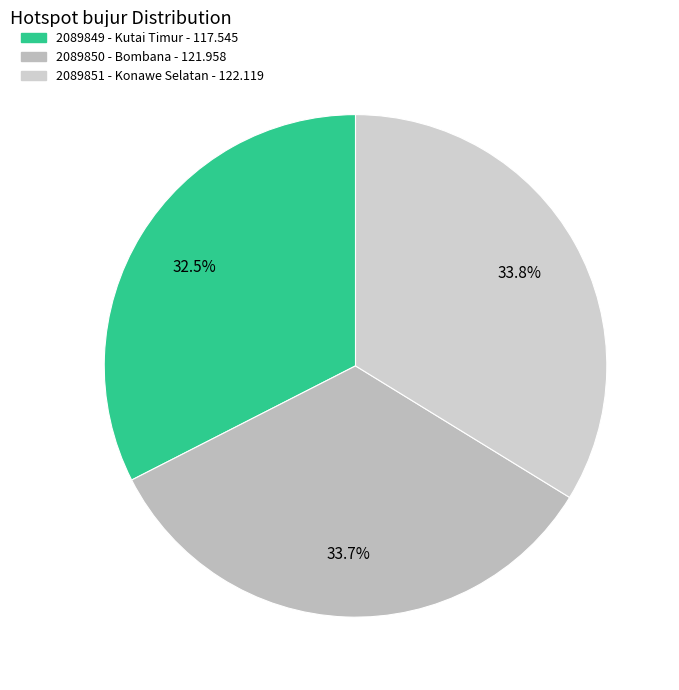

How many slices are in this pie chart?

3